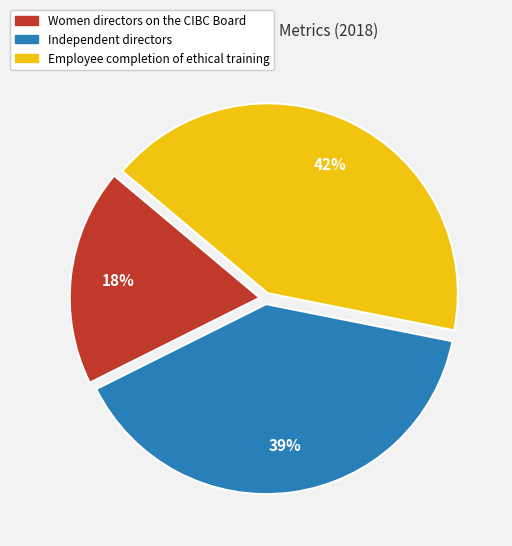

Between Employee completion of ethical training and Women directors on the CIBC Board, which is larger?

Employee completion of ethical training